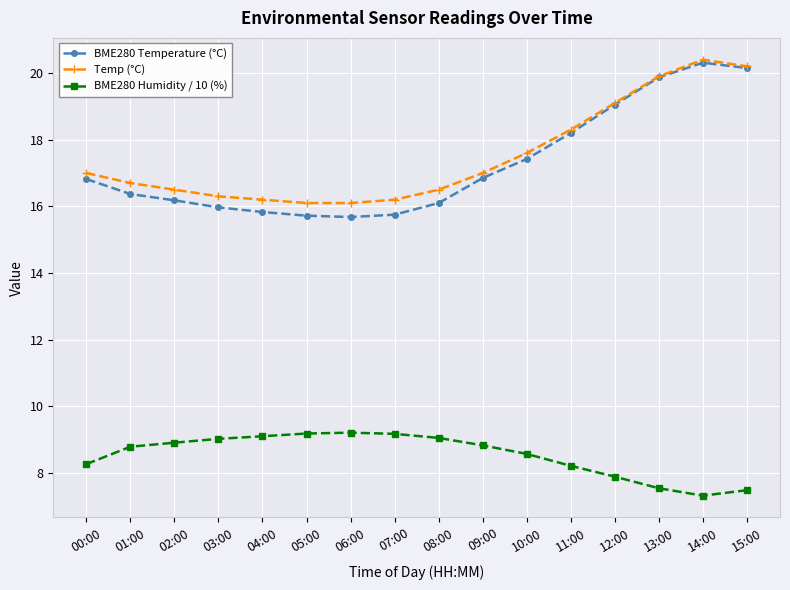

At how many categories does at least one series exceed 8?

16